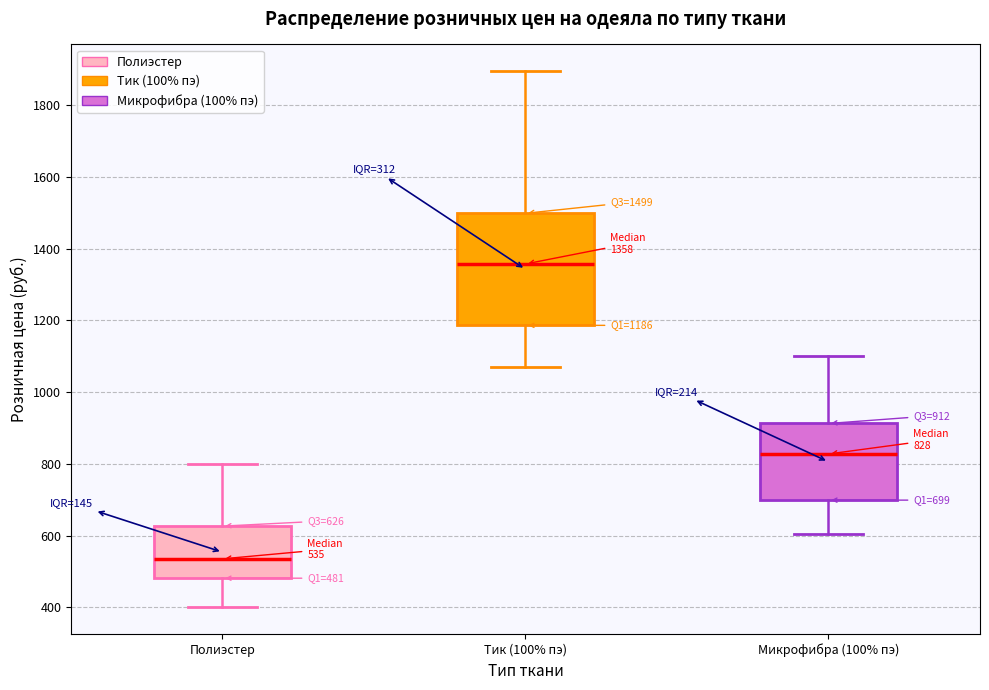

Which box's median line is the lowest?

Полиэстер